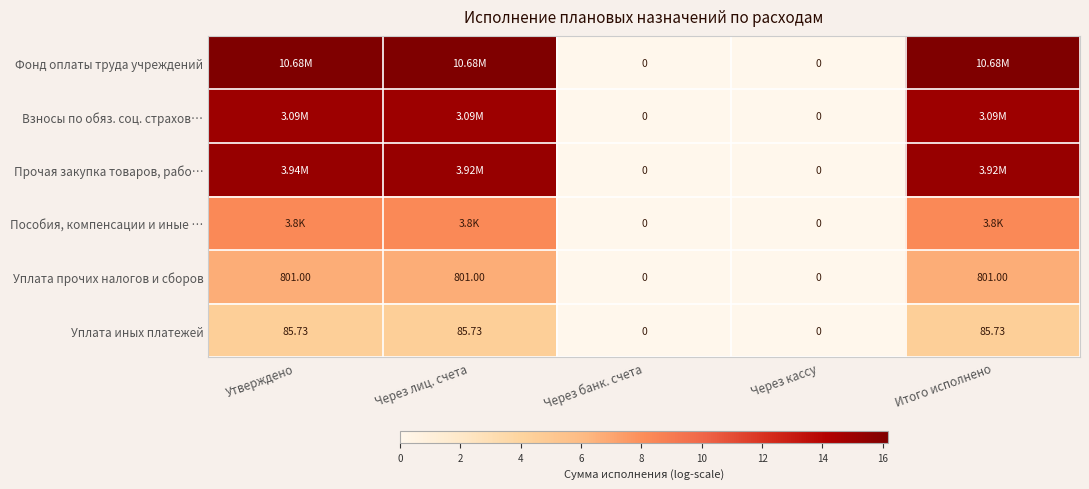

Between Утверждено and Через кассу, which is larger?

Утверждено